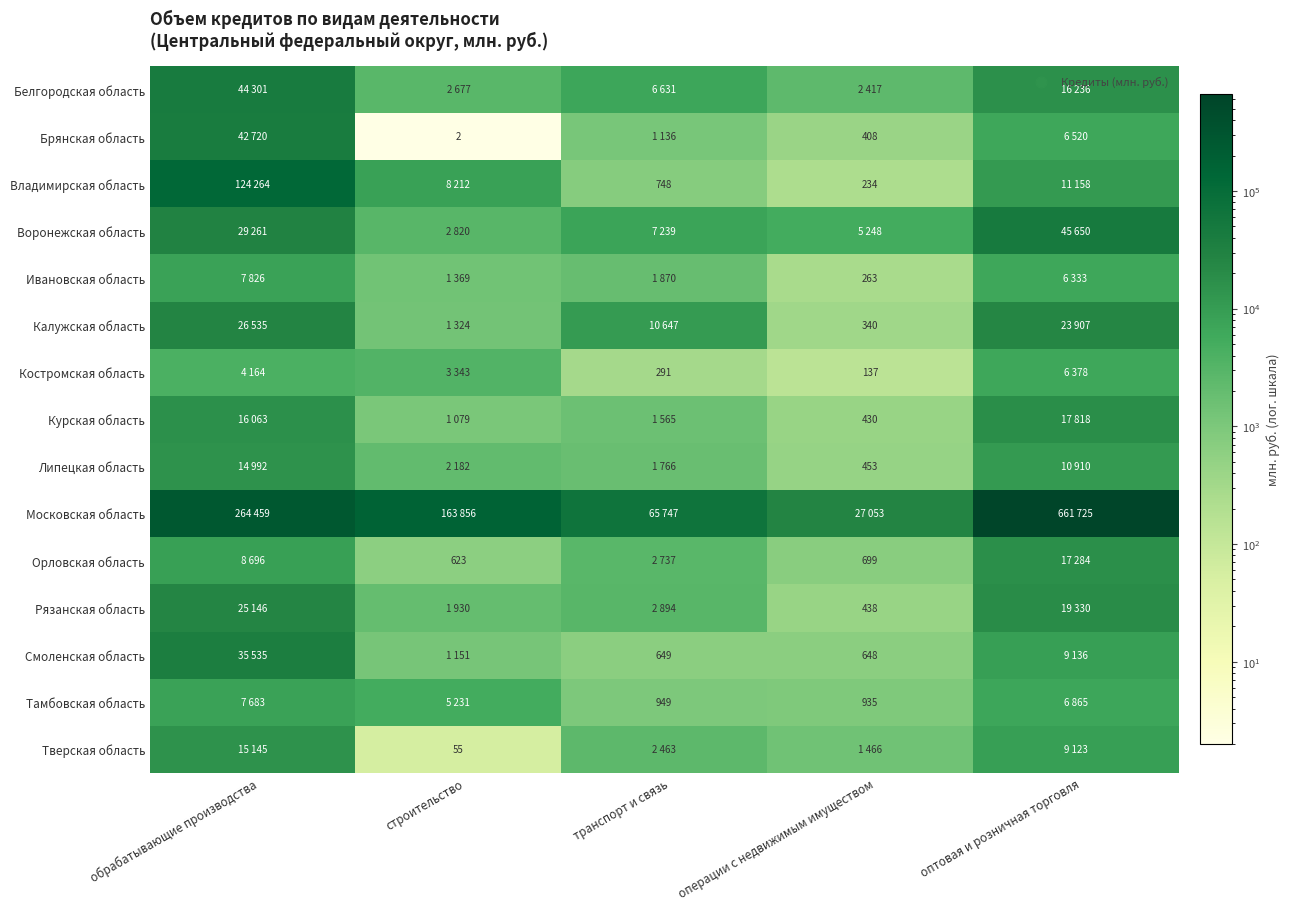

What is the sum of the Брянская область values at строительство and операции с недвижимым имуществом?

410